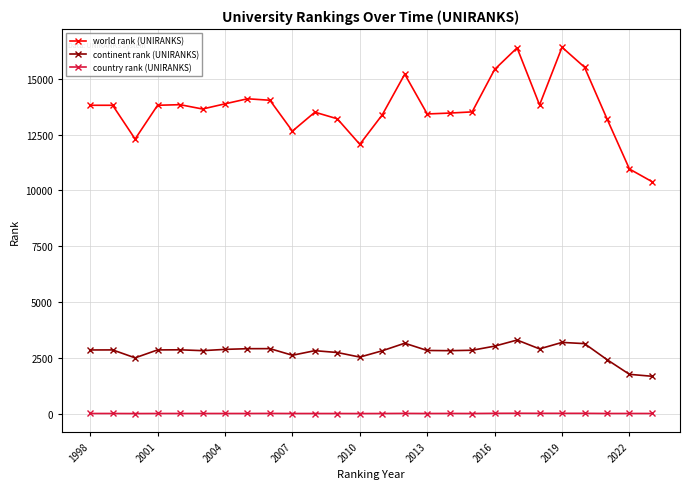

Which series has the largest total across all categories?

world rank (UNIRANKS)